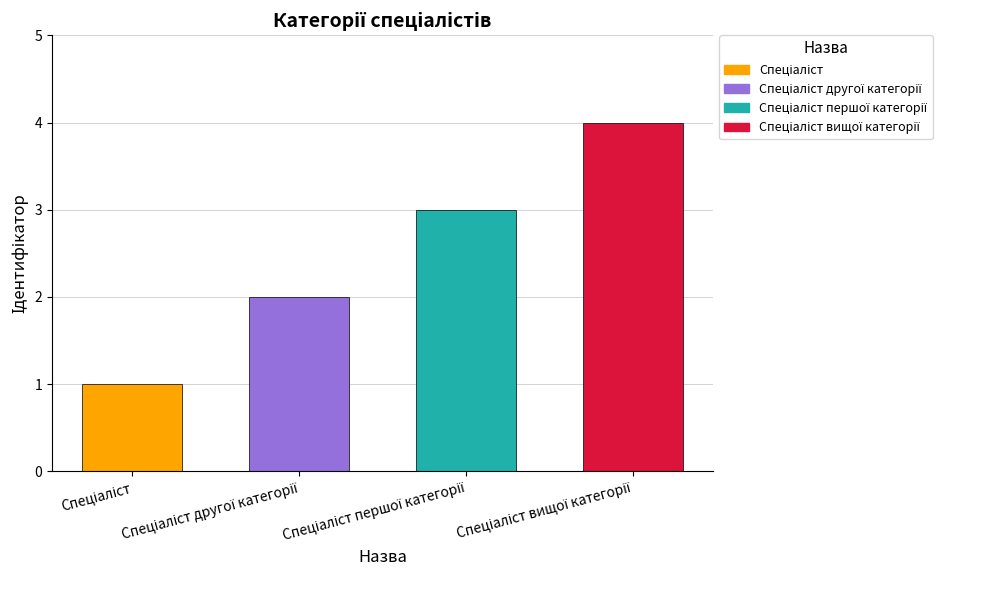

What is the difference between the maximum and minimum values?

3